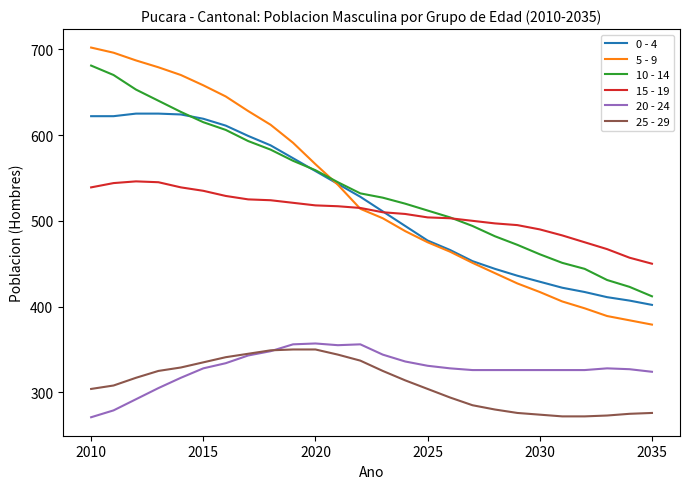

True or false: 5 - 9 and 25 - 29 cross at least once.

False